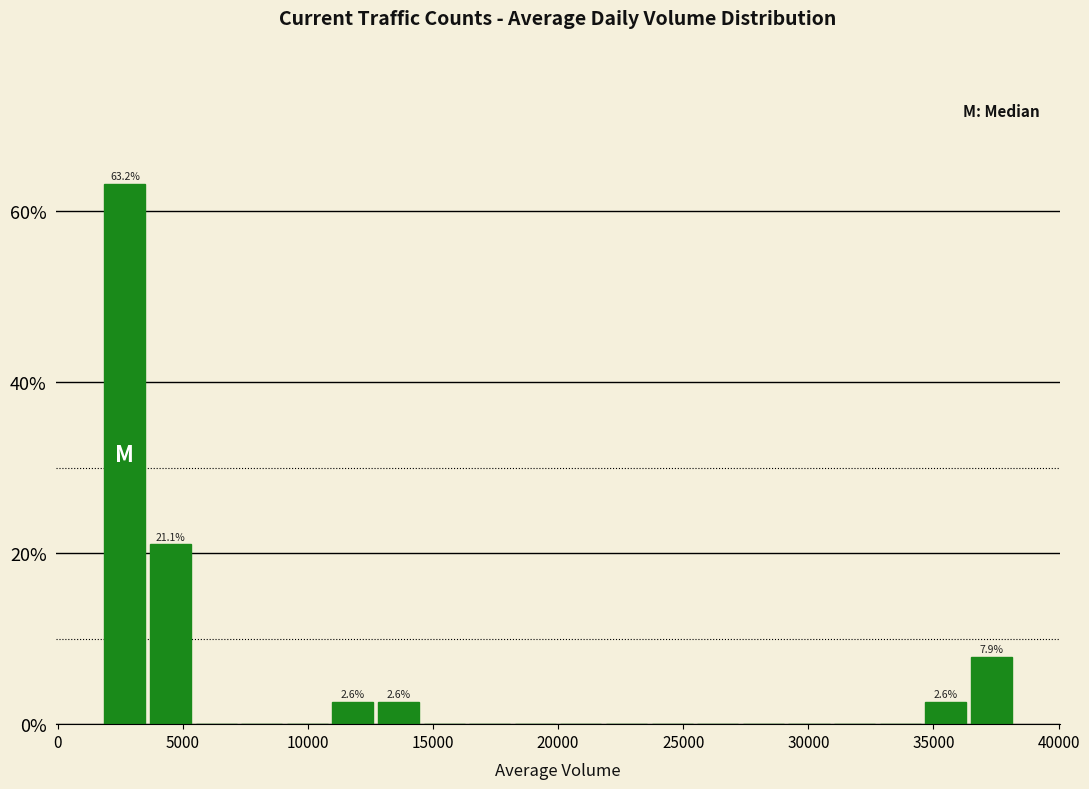

Read against the x-axis, roughly where is the centre of the tallest bar?

2500